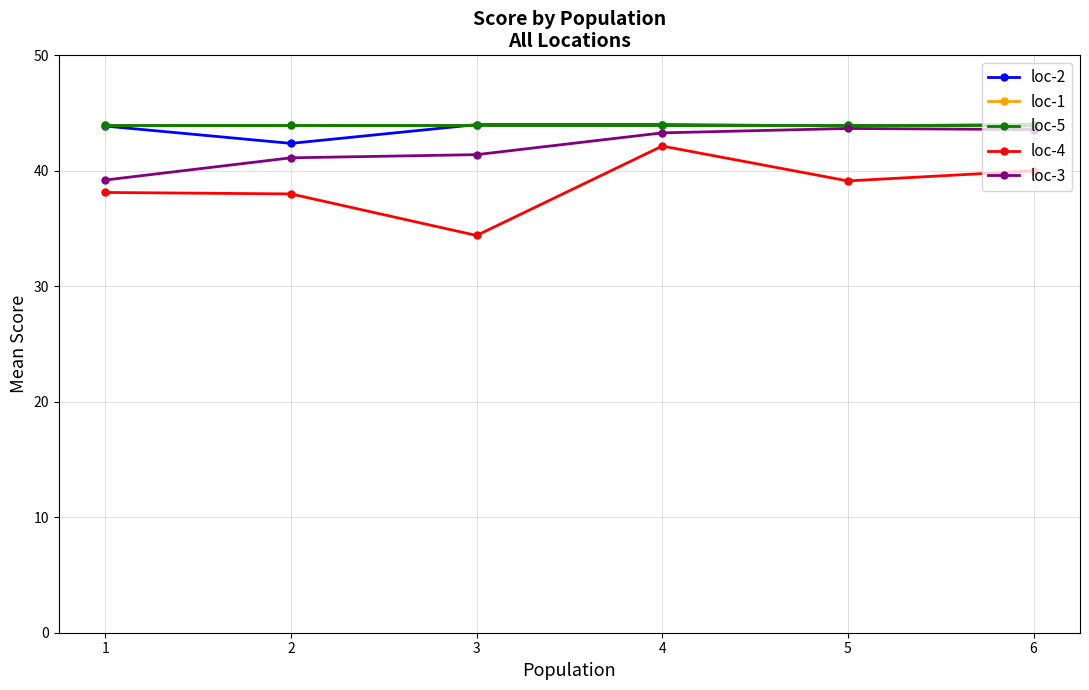

The loc-5 series shows 13.7 at 5. True or false?

False